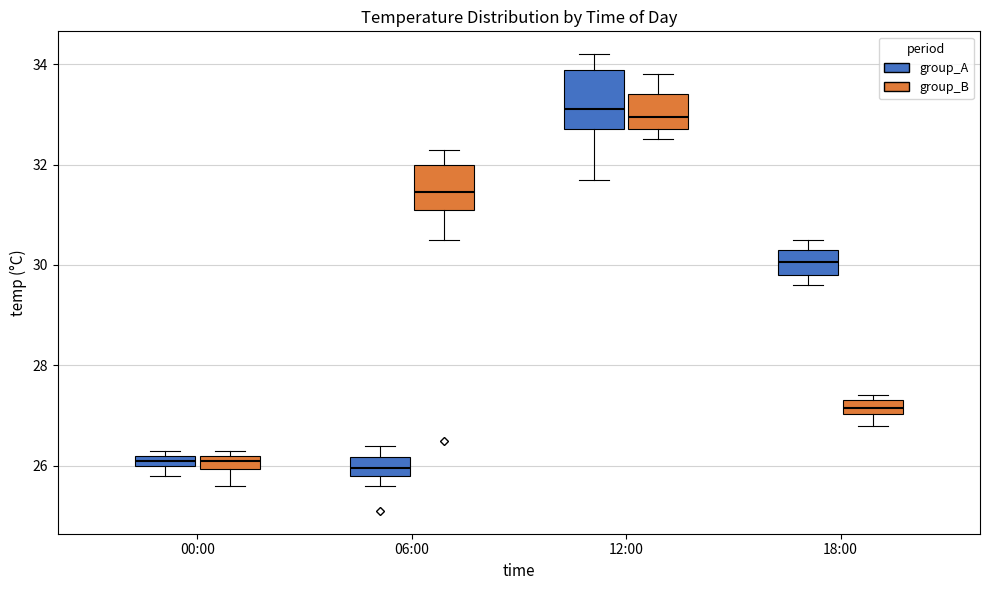

Where does the median line of the box for 12:00 (group_A) sit on the y-axis? The values are not printed on the chart, so give them approximately, as read against the axis.

33.2